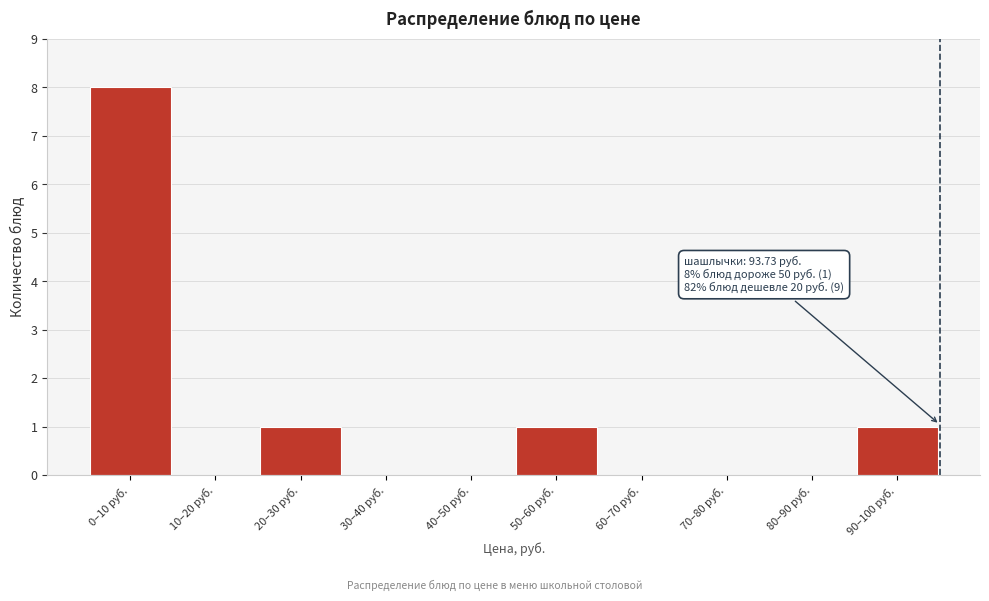

Reading right to left, what are all the values shown in this chart?

90–100 руб.=1	80–90 руб.=0	70–80 руб.=0	60–70 руб.=0	50–60 руб.=1	40–50 руб.=0	30–40 руб.=0	20–30 руб.=1	10–20 руб.=0	0–10 руб.=8